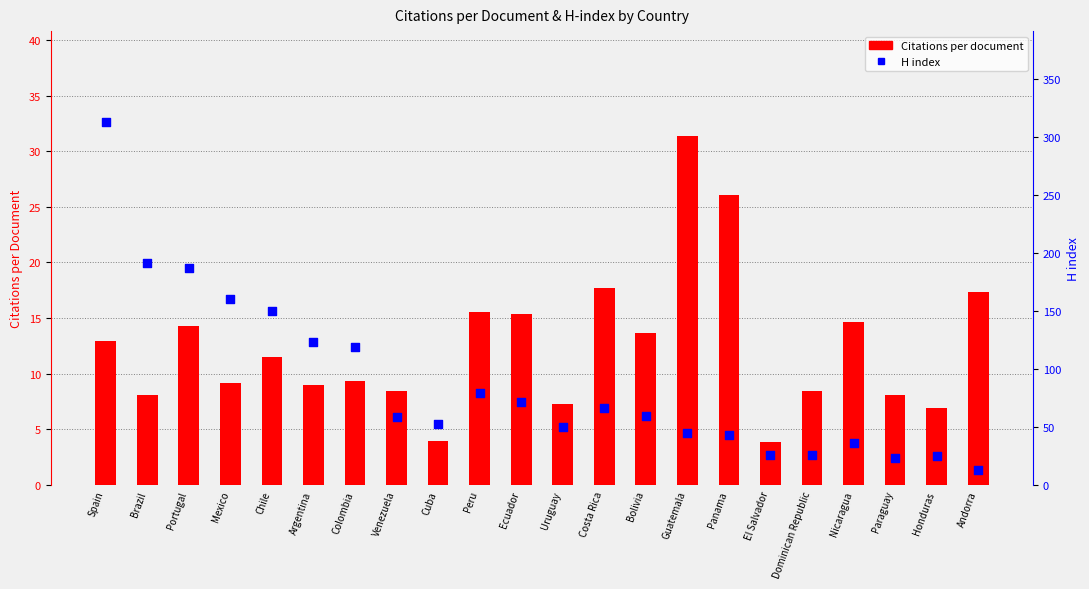

Which series contains the lowest Y value?

Citations per document